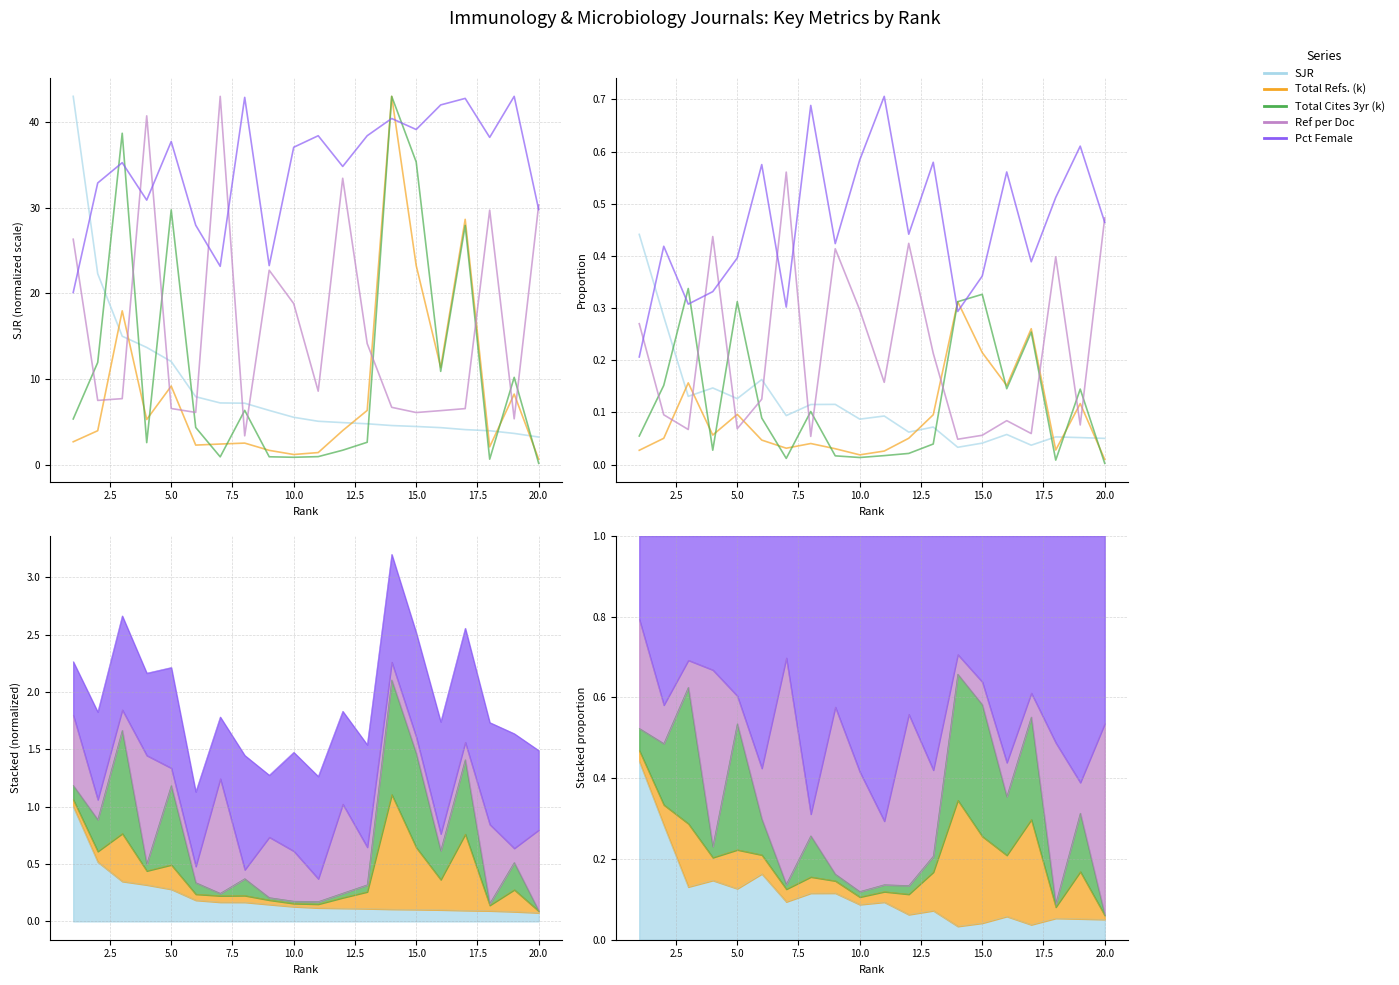

List the series in order of their peak value, lowest first.

Total Refs. (k), Total Cites 3yr (k), SJR, Ref per Doc, Pct Female